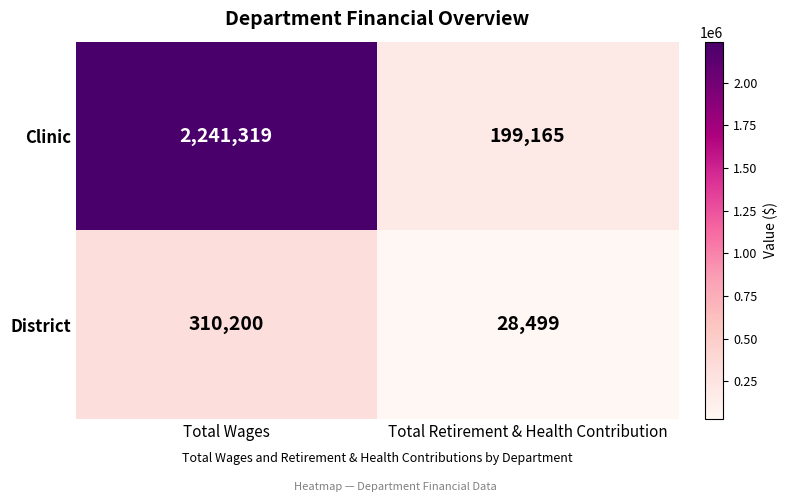

Which series has the largest total across all categories?

Clinic